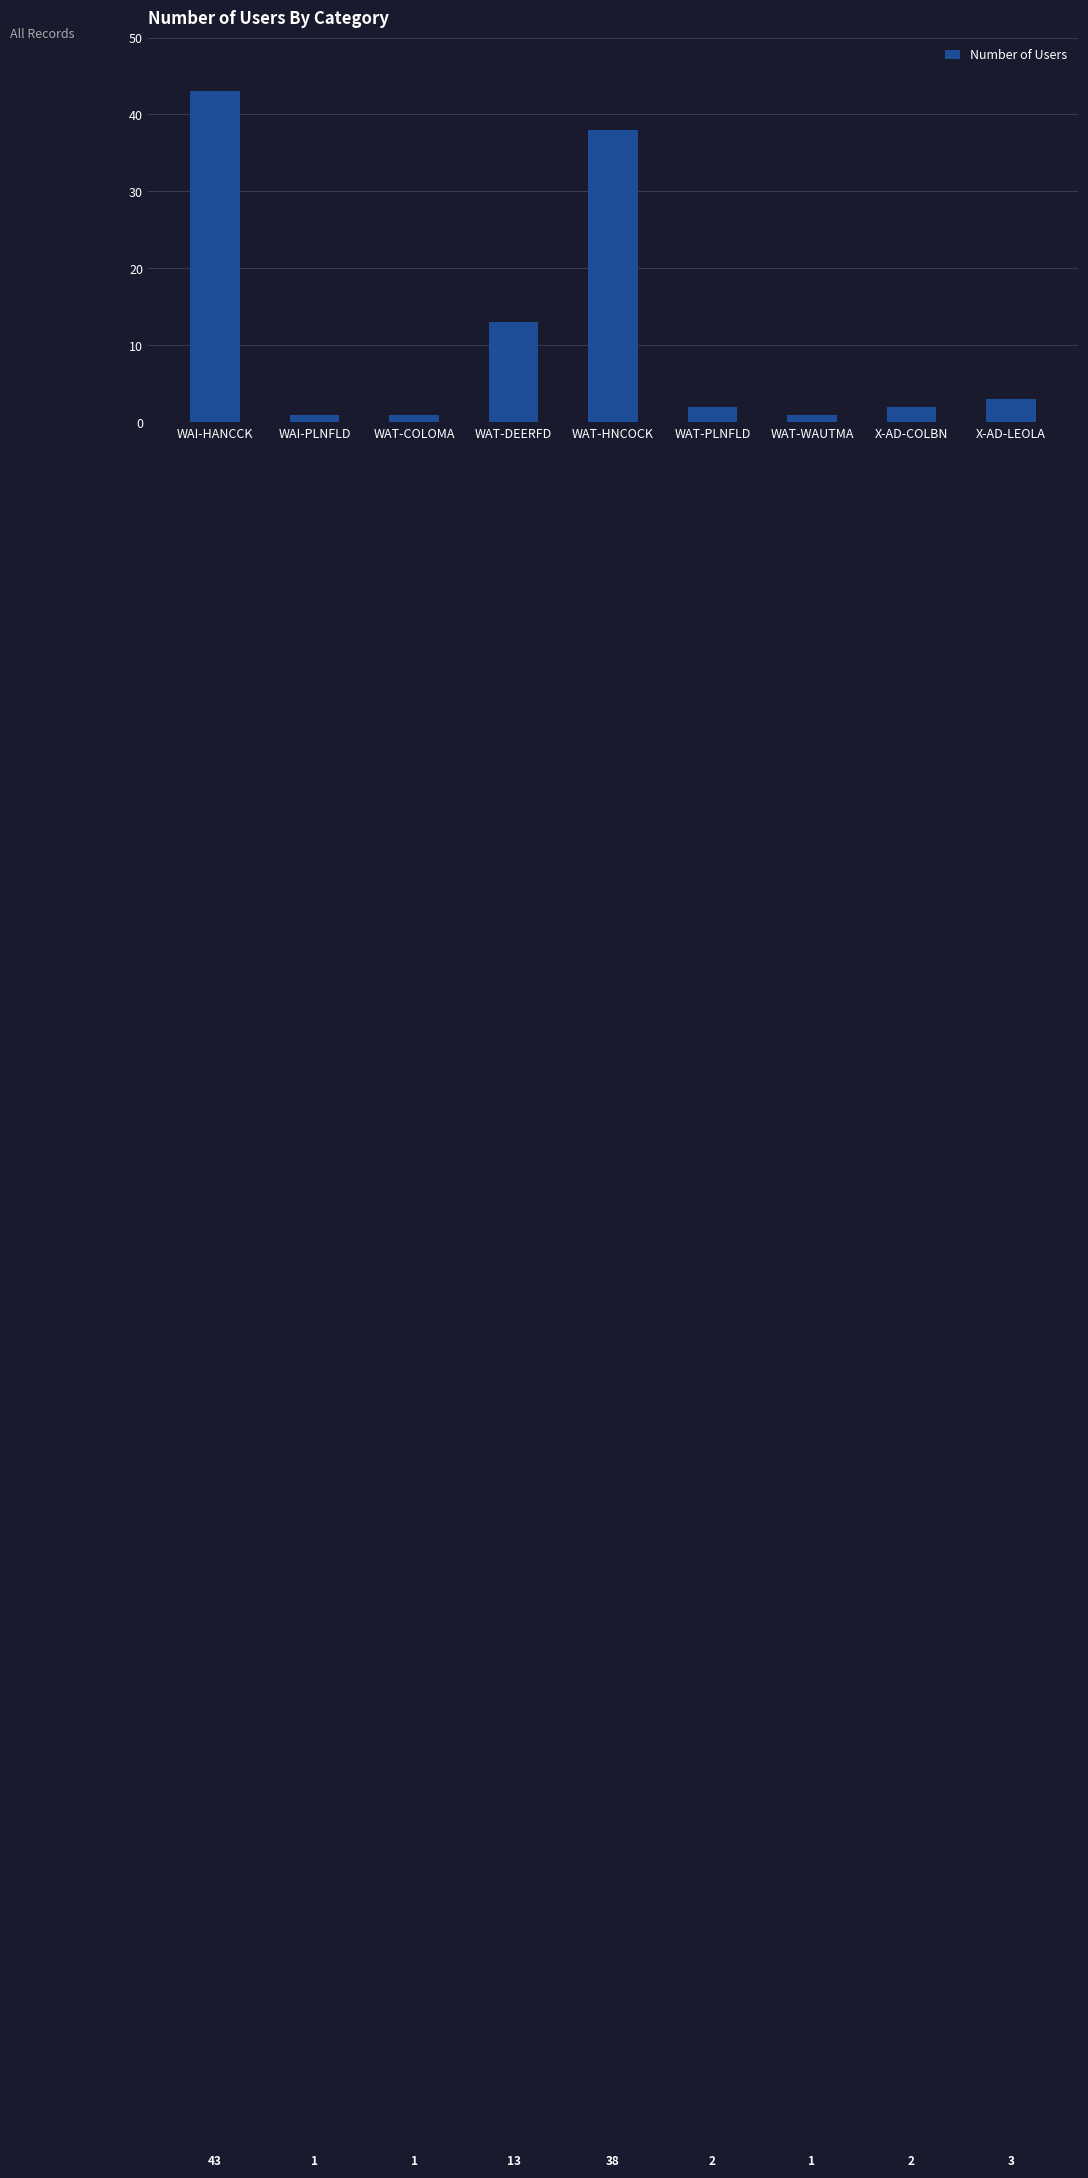

Does the chart contain any negative values?

No